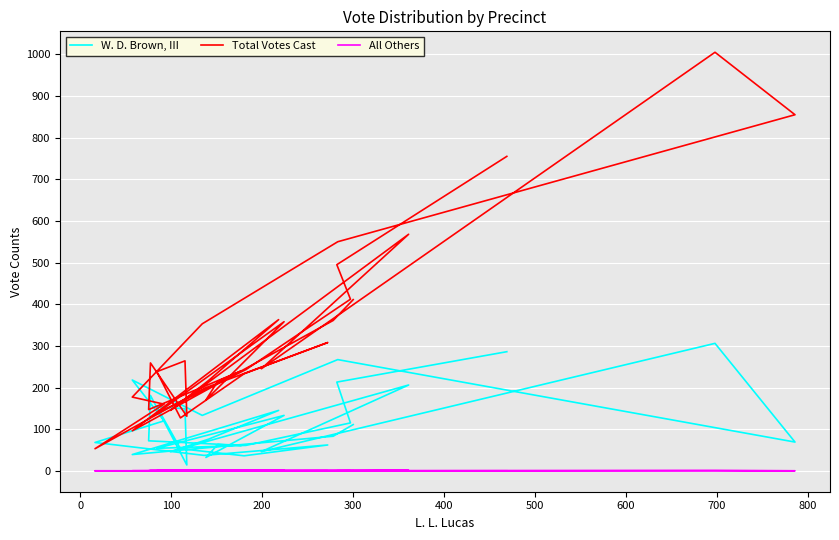

How many times do Total Votes Cast and W. D. Brown, III cross each other?

4